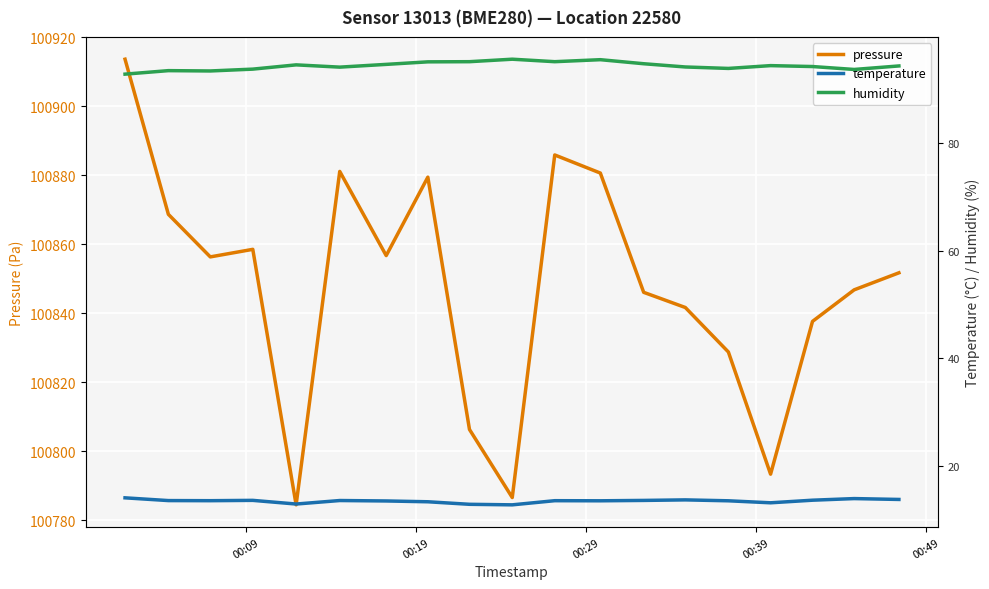

True or false: pressure and humidity cross at least once.

False